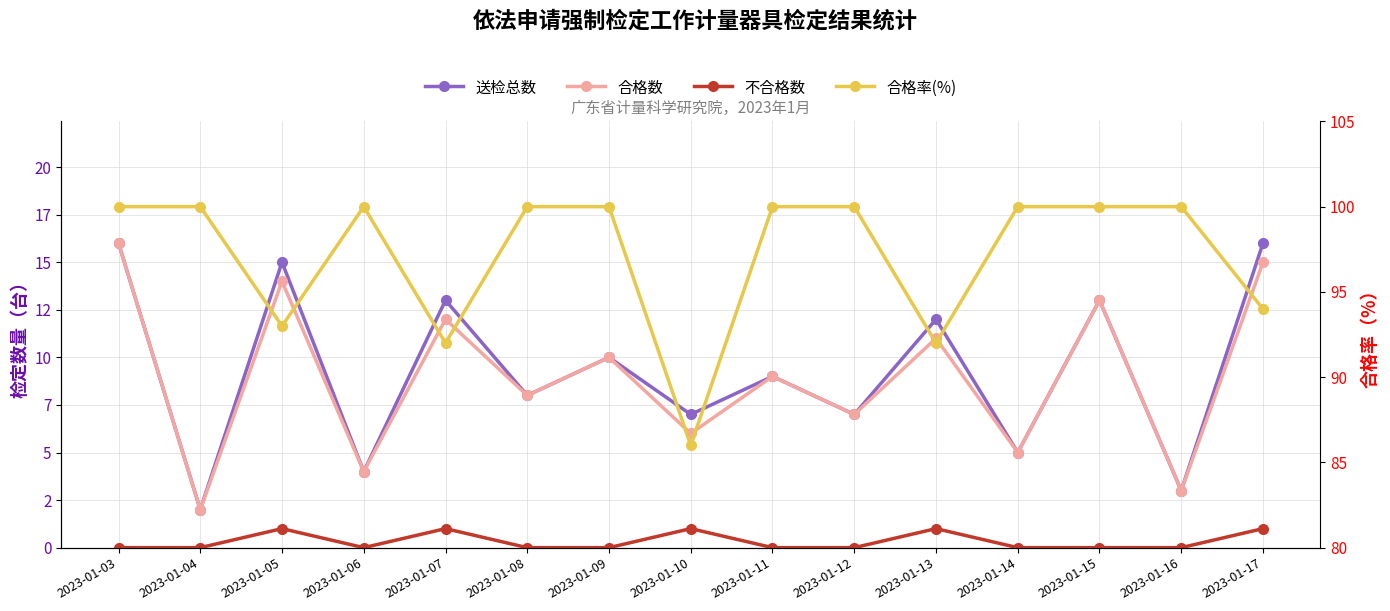

True or false: 送检总数 and 不合格数 intersect in this chart.

False